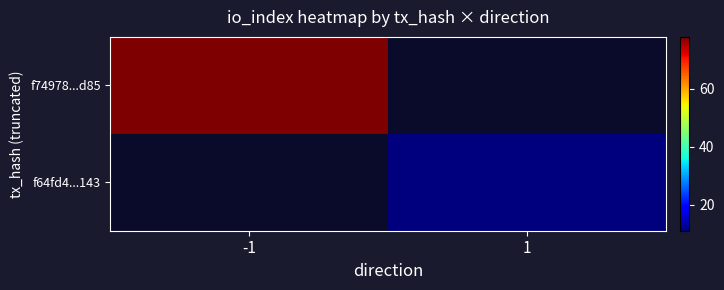

Which series has the widest spread of values?

f74978...d85